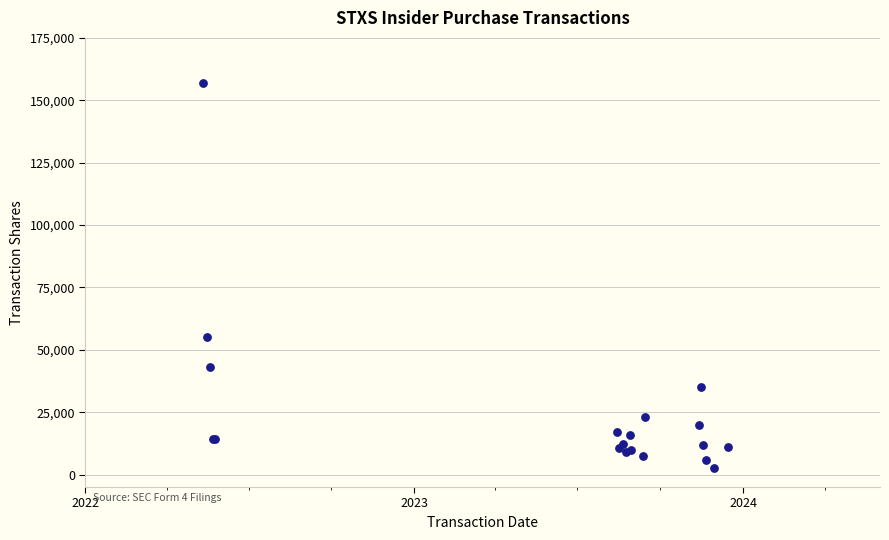

What Y value in the scatter plot is closest to 79779?

55025